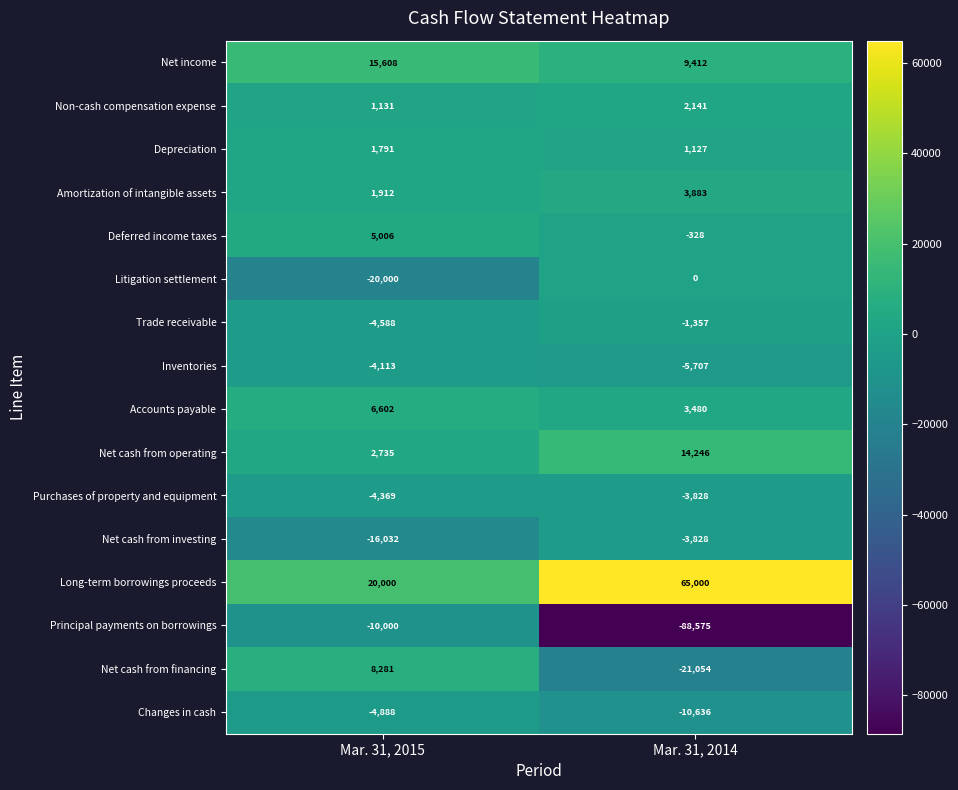

What is the difference between the Long-term borrowings proceeds values at Mar. 31, 2015 and Mar. 31, 2014?

45000